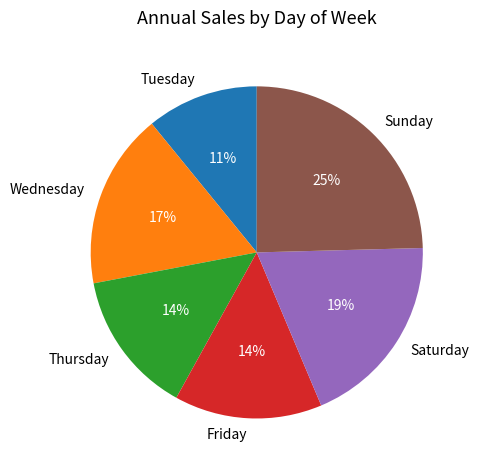

Is the sum of Thursday and Wednesday greater than half?

No